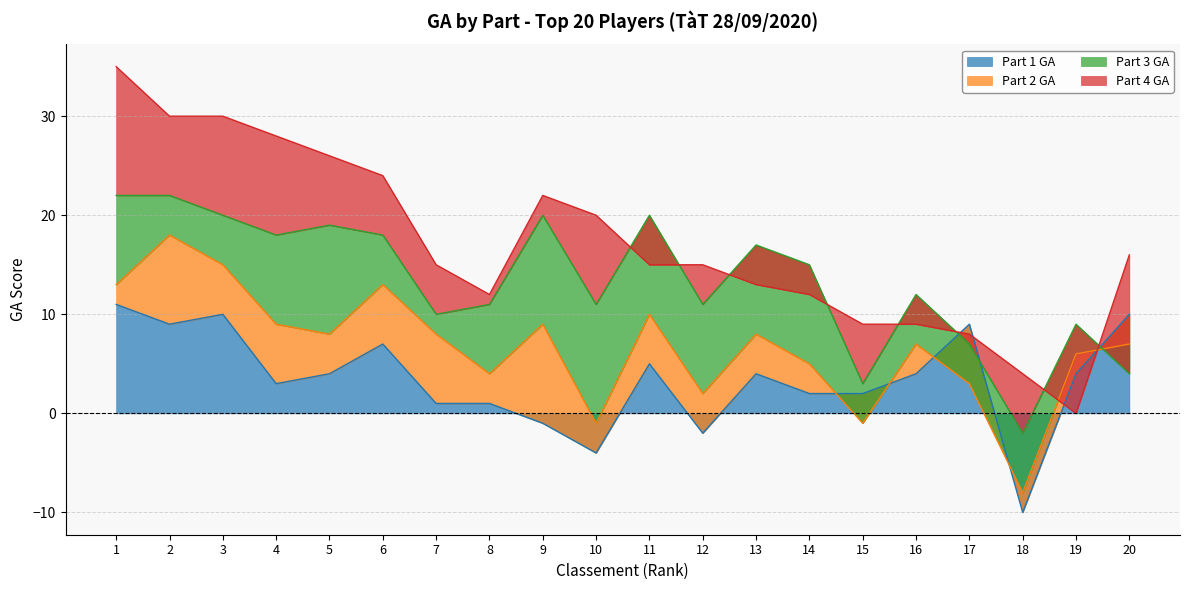

At how many categories does at least one series exceed -4?

20